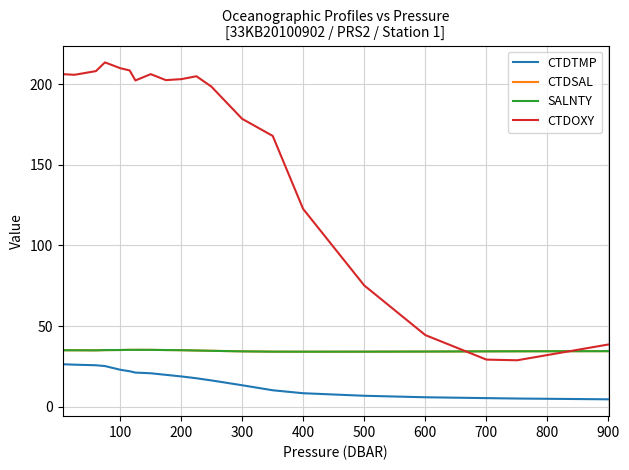

What is the average value of the SALNTY series?

34.7